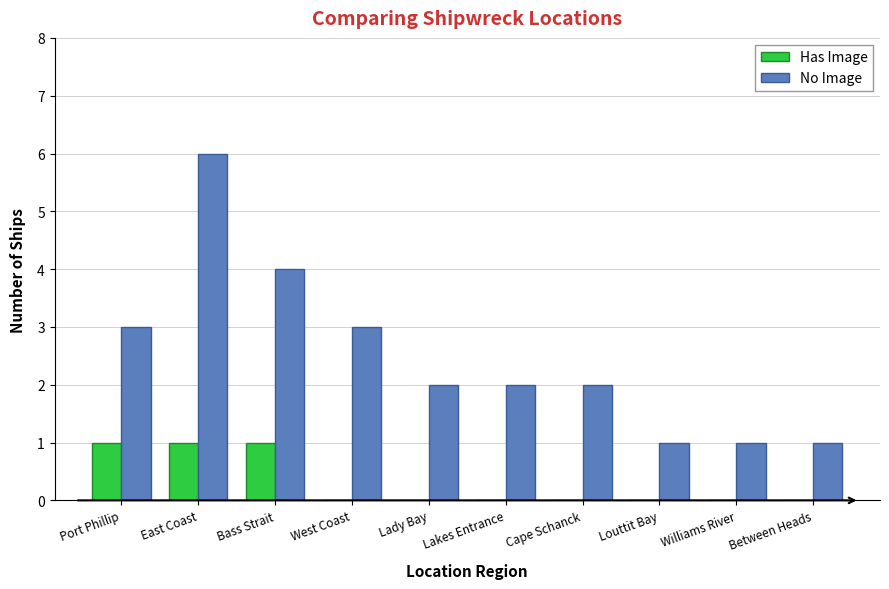

The No Image series shows 2 at Cape Schanck. True or false?

True